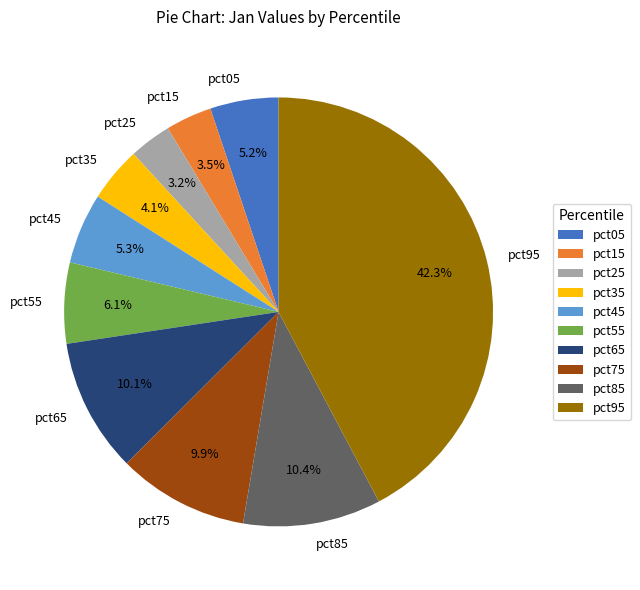

To the nearest percent, what portion does pct75 represent?

10%